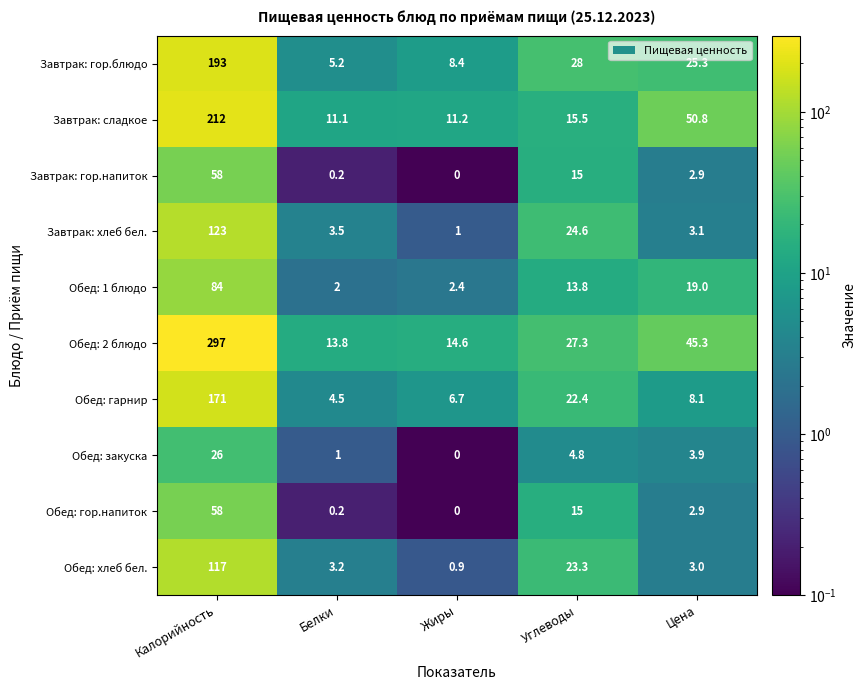

At how many categories does at least one series exceed 220?

1